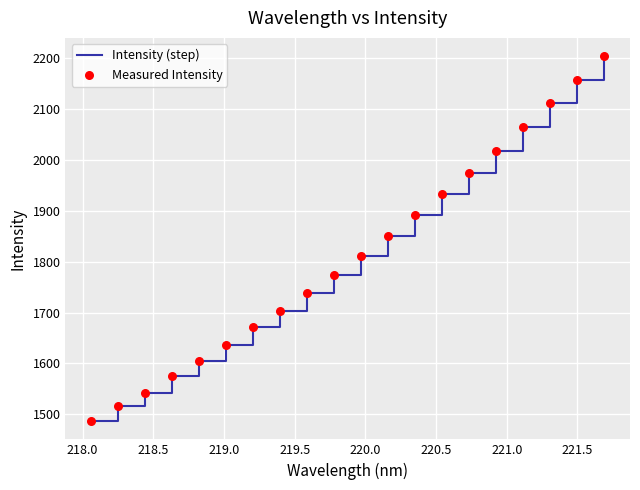

What is the maximum value shown in the chart?

2204.0